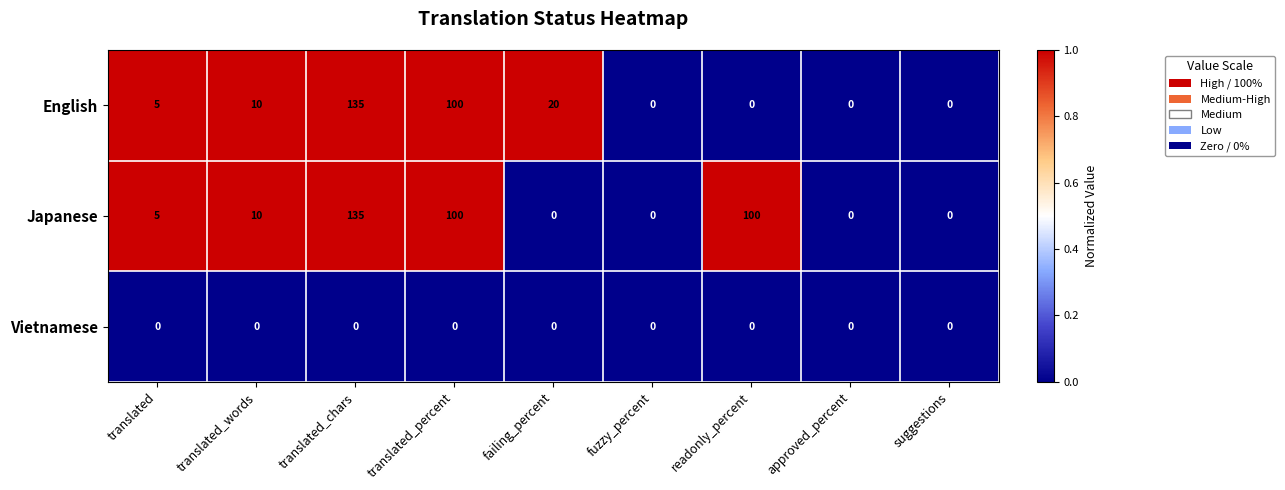

Which series has the largest total across all categories?

Japanese